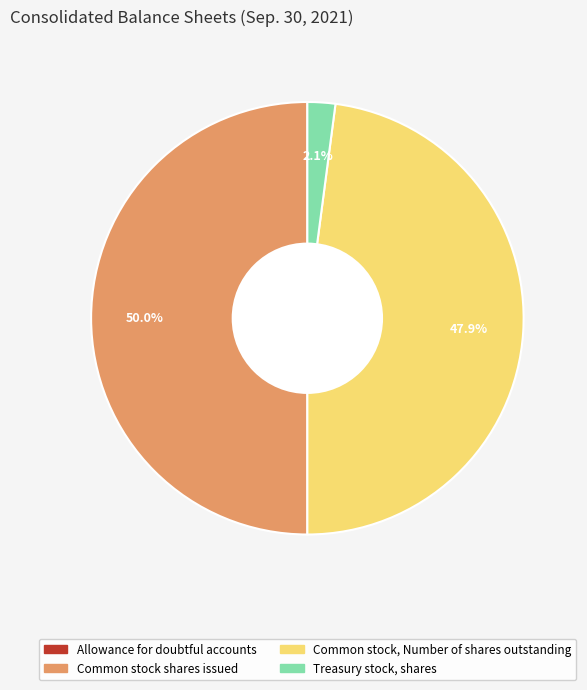

Approximately how many times larger is the value at Common stock, Number of shares outstanding compared to Common stock shares issued?

1.0